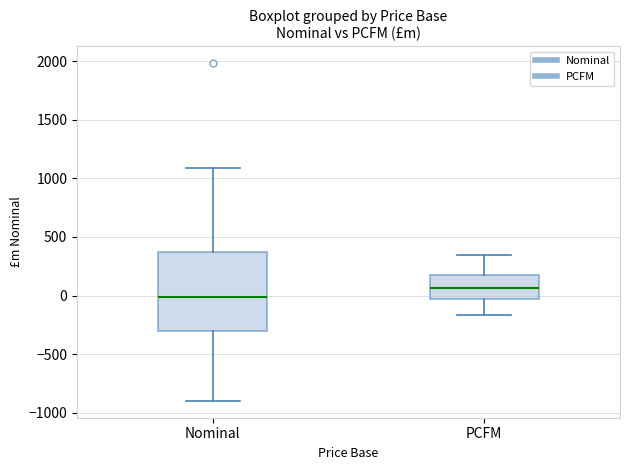

Comparing the boxes themselves (not the whiskers), which one is the tallest?

Nominal